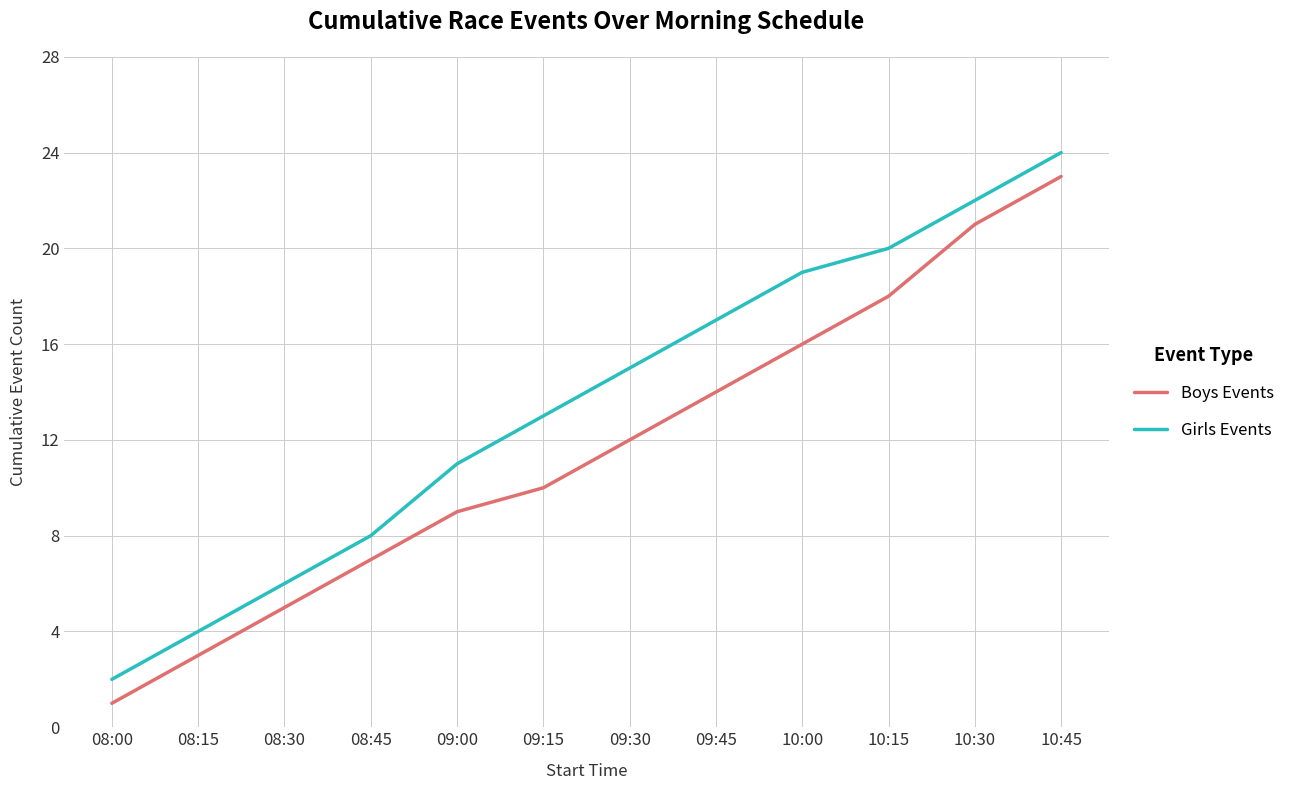

Between 10:00 and 10:30, which series saw the biggest shift?

Boys Events